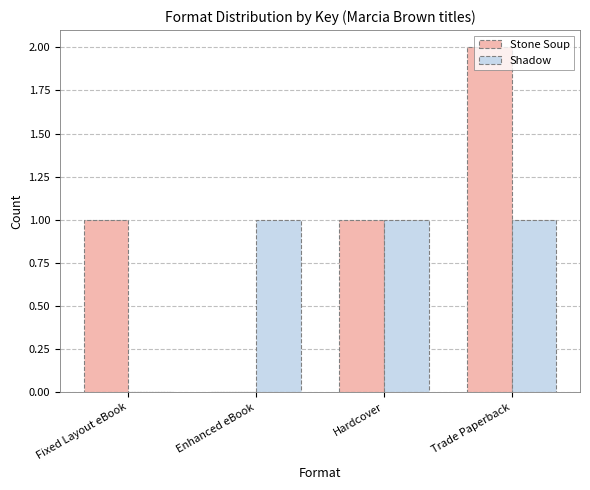

What are all the series names shown in the legend?

Stone Soup, Shadow